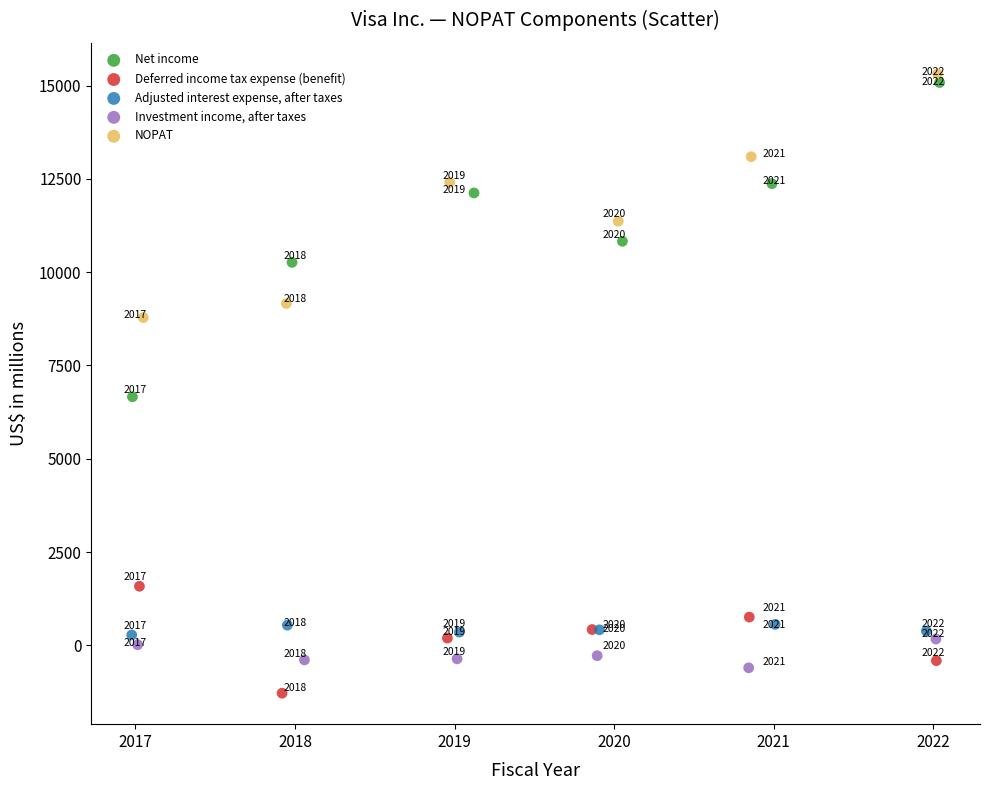

What are all the series names shown in the legend?

Net income, Deferred income tax expense (benefit), Adjusted interest expense, after taxes, Investment income, after taxes, NOPAT